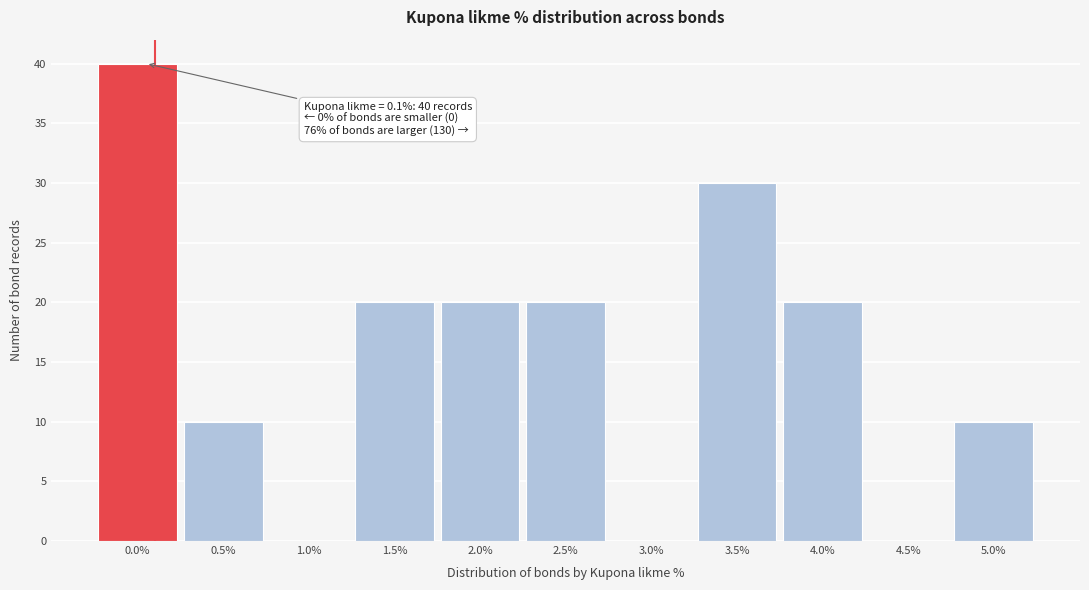

Reading right to left, transcribe all the data shown in this chart.

5.0%=10	4.5%=0	4.0%=20	3.5%=30	3.0%=0	2.5%=20	2.0%=20	1.5%=20	1.0%=0	0.5%=10	0.0%=40